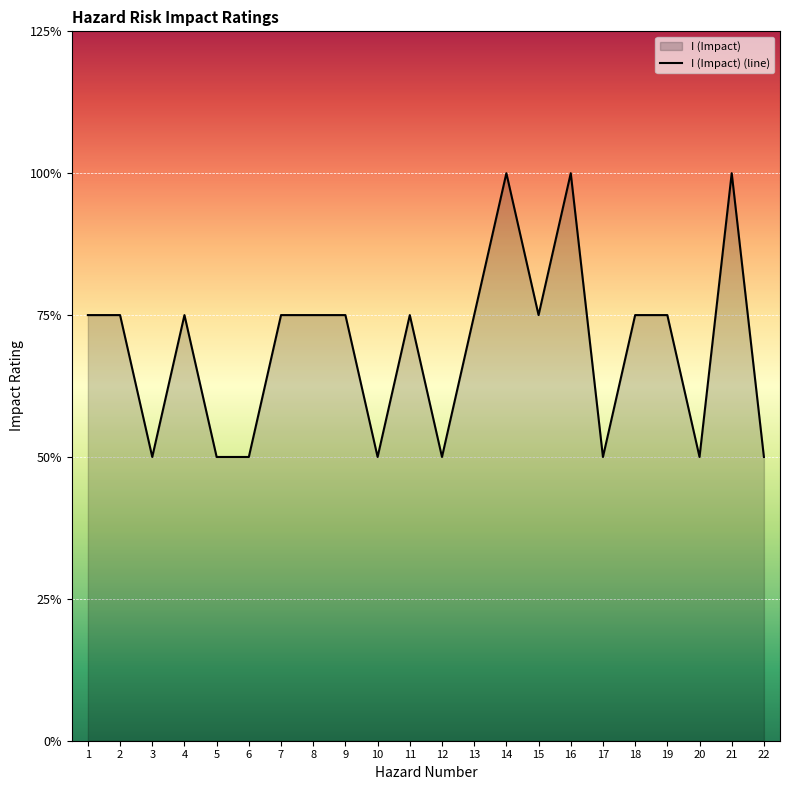

Reading left to right, transcribe all the data shown in this chart.

1=3	2=3	3=2	4=3	5=2	6=2	7=3	8=3	9=3	10=2	11=3	12=2	13=3	14=4	15=3	16=4	17=2	18=3	19=3	20=2	21=4	22=2